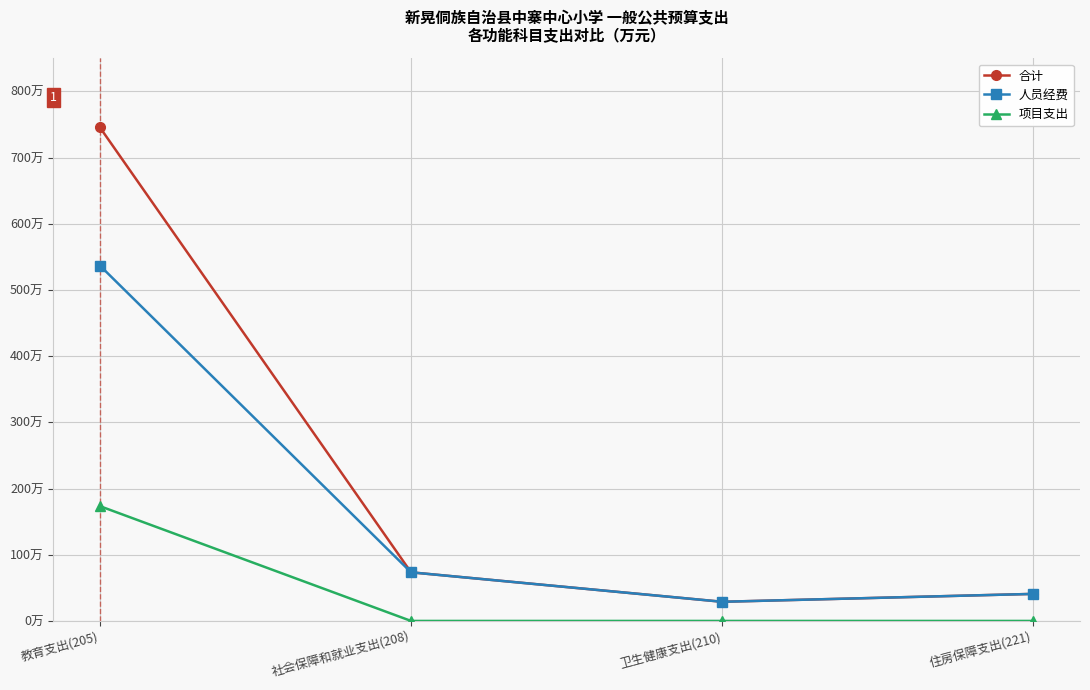

At which category is the sum across all series the highest?

教育支出(205)